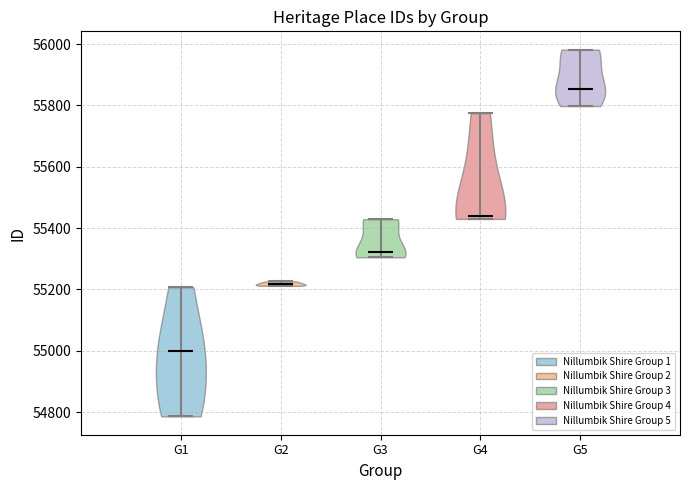

Which violin has the lowest median line?

G1